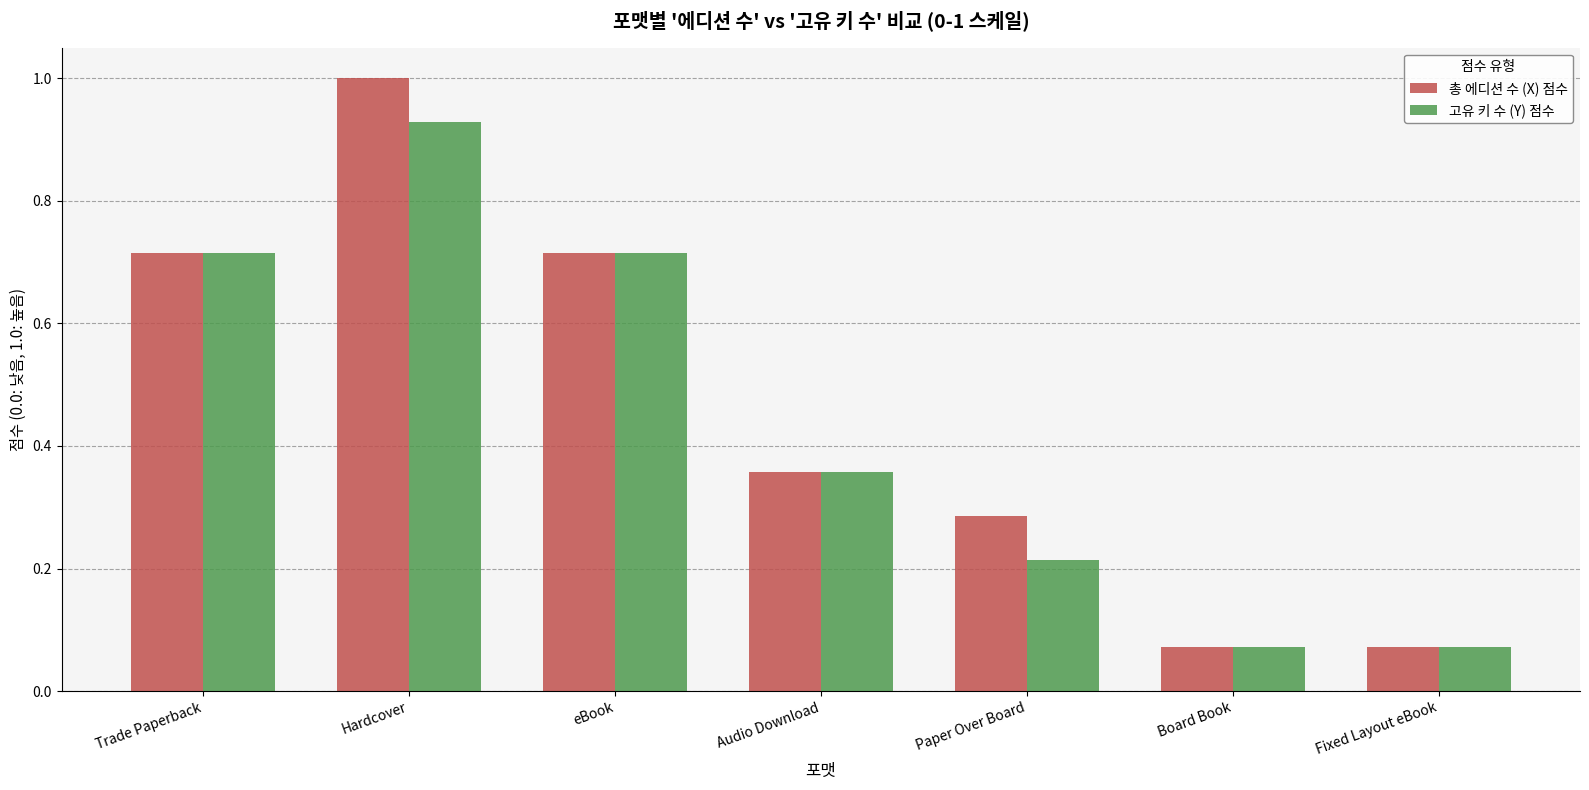

What is the average value of the 총 에디션 수 (X) 점수 series?

0.5